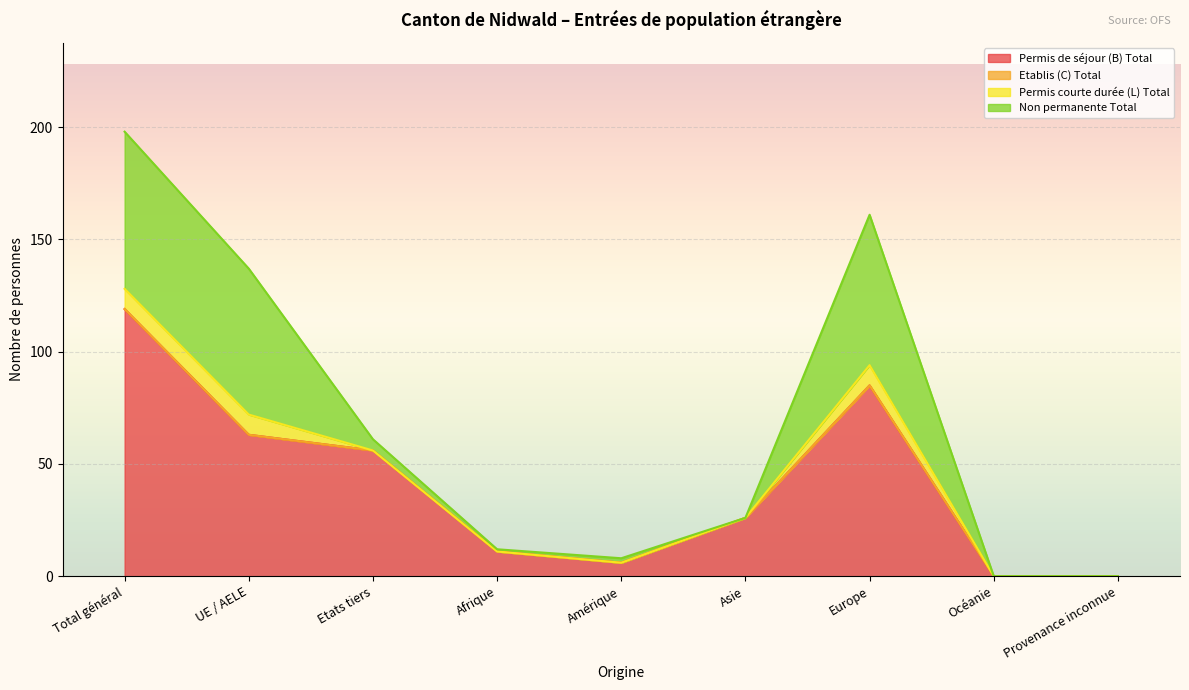

Which label corresponds to the smallest value in the chart?

Océanie